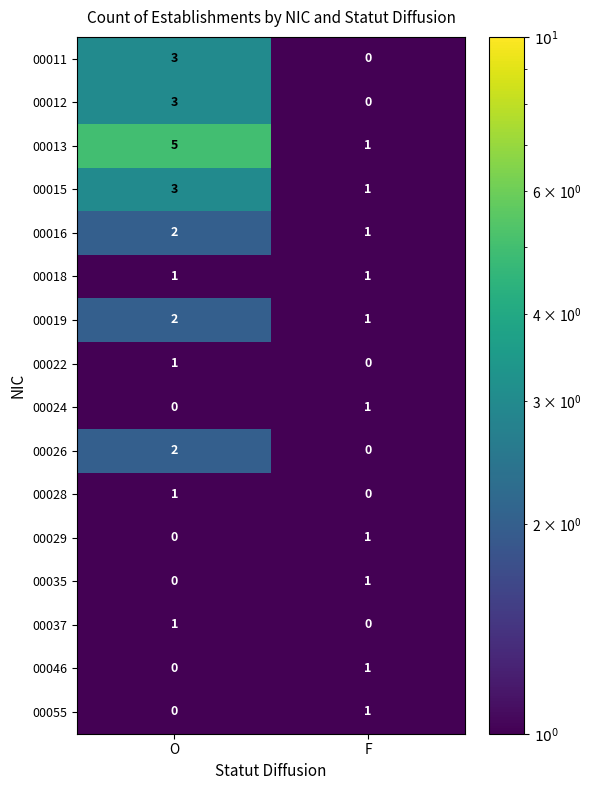

Rank the categories by 00037 value from highest to lowest.

O, F